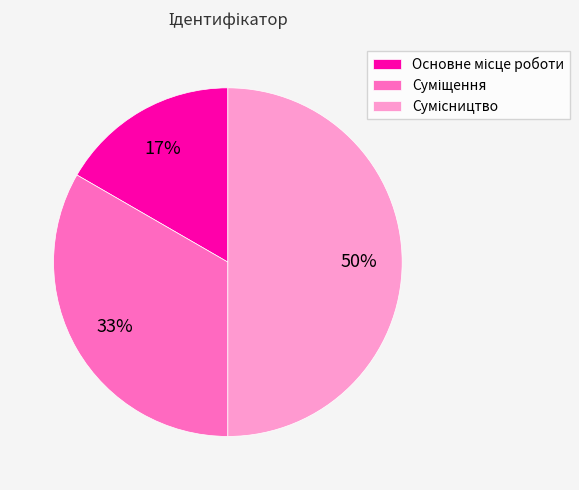

To the nearest percent, what is the difference between the largest and smallest slice percentages?

33%